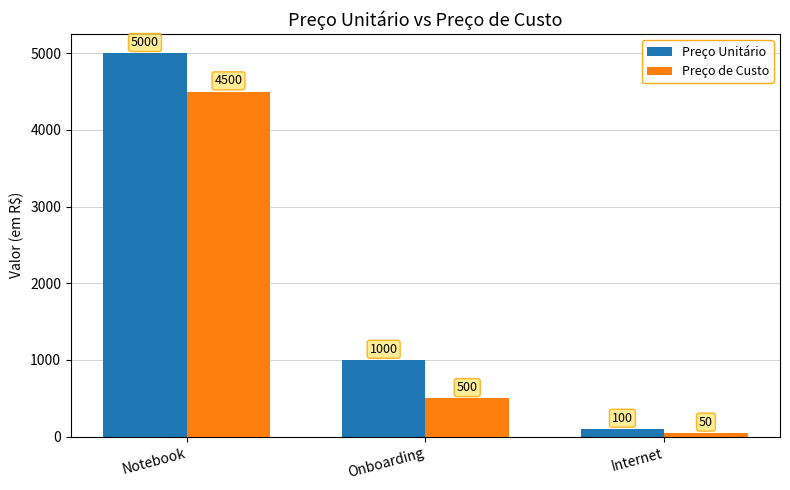

List the series in order of their peak value, highest first.

Preço Unitário, Preço de Custo